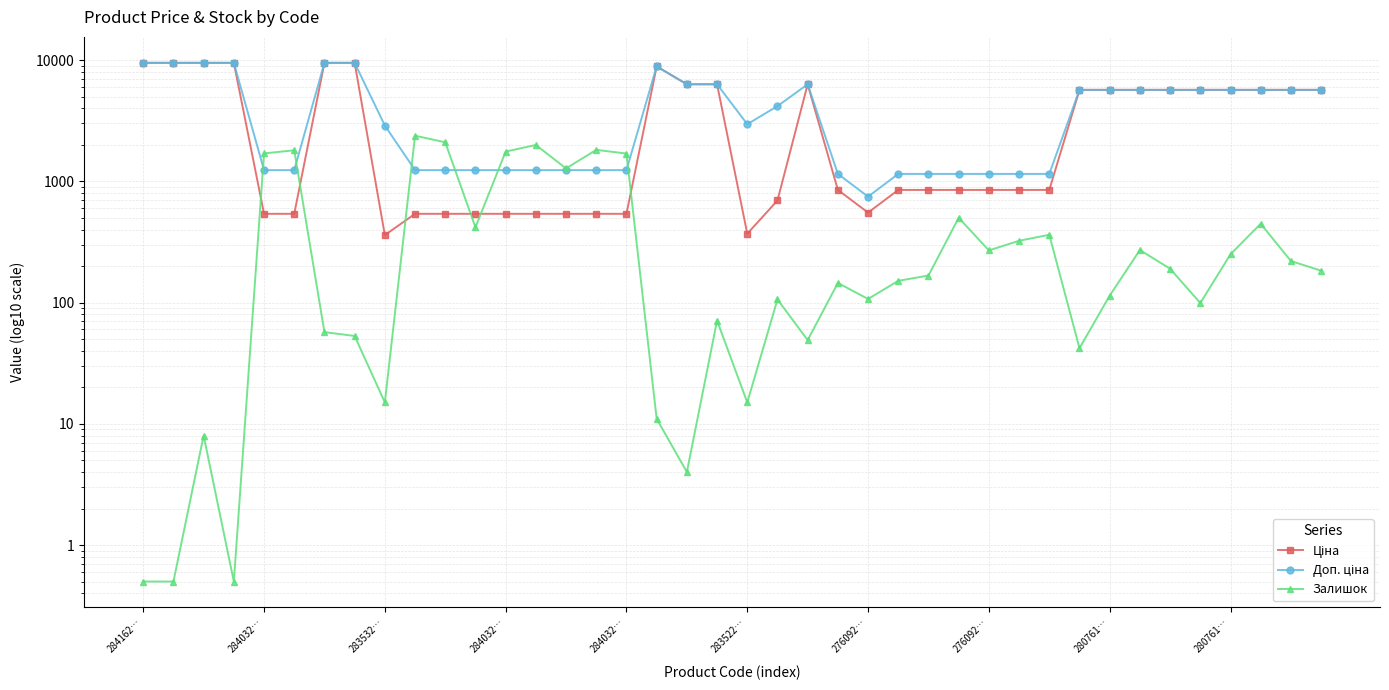

How many values in the Ціна series exceed 848?

26